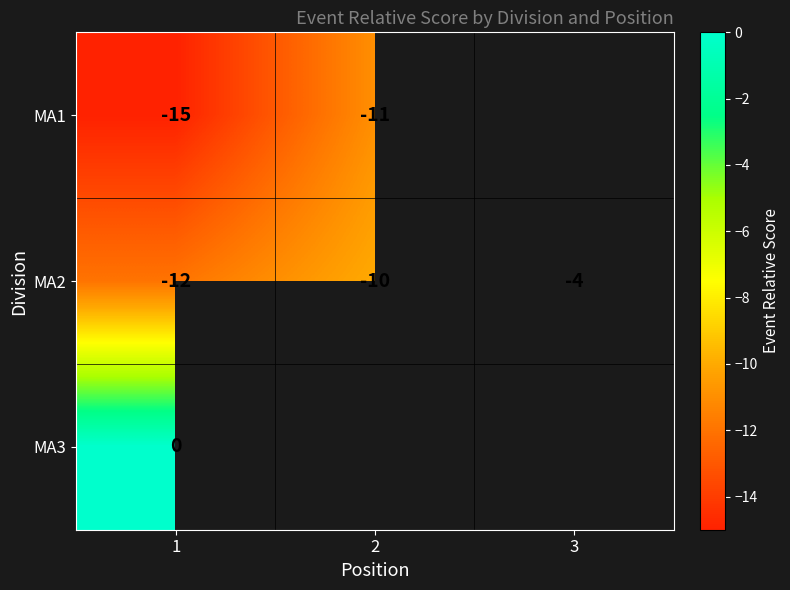

What is the total value across all series at 1?

-27